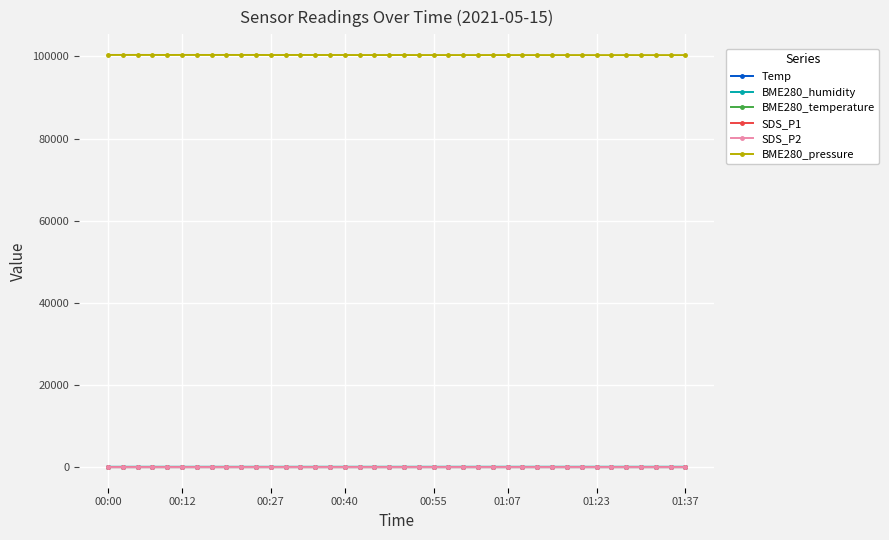

True or false: BME280_humidity has more than 2 interior local peaks.

True